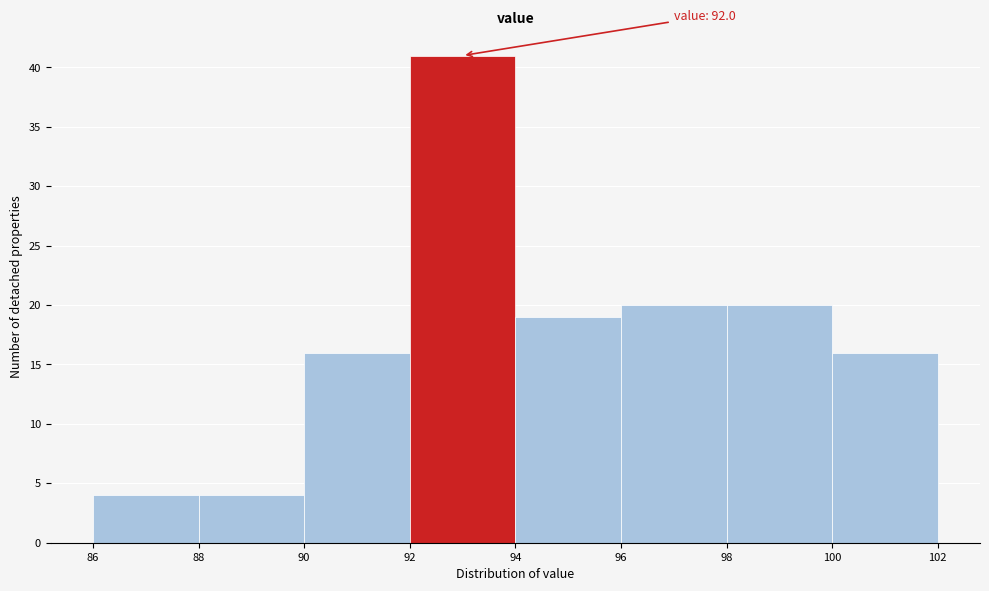

Which range on the x-axis has the tallest bar?

92 to 94